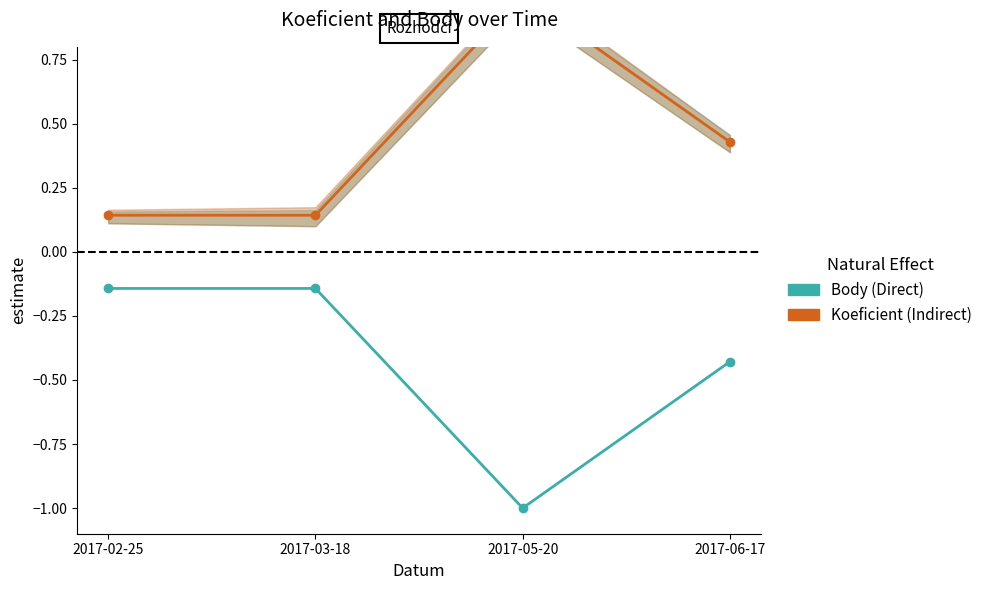

The Koeficient (Indirect) series shows 0.5 at 2017-05-20. True or false?

False